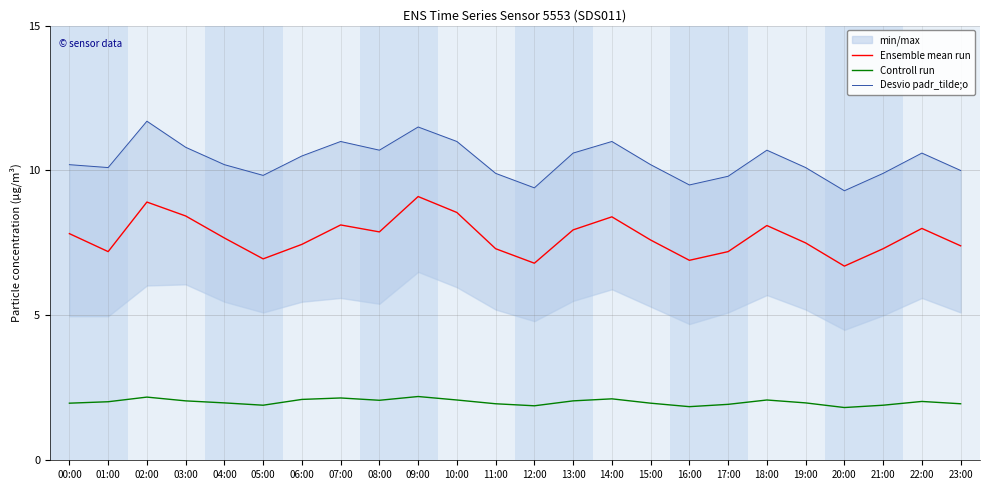

What is the smallest value displayed?

1.8